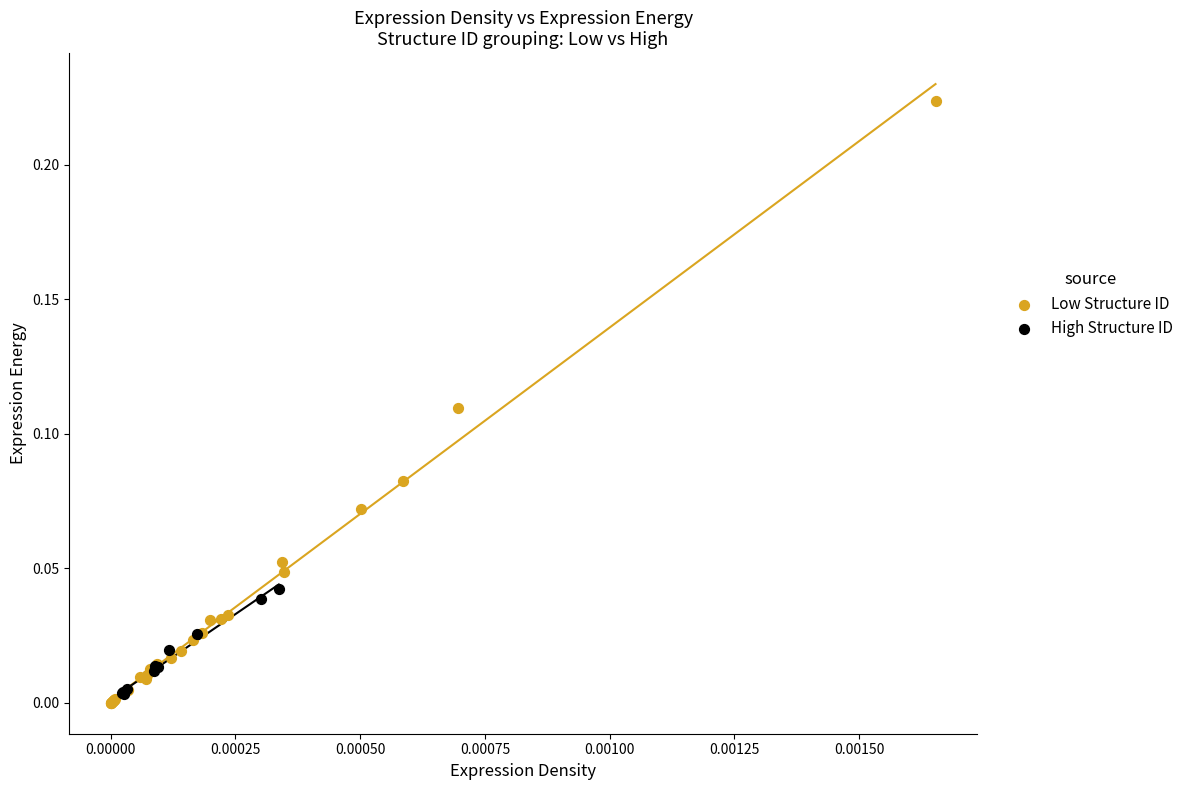

What are all the series names shown in the legend?

Low Structure ID, High Structure ID